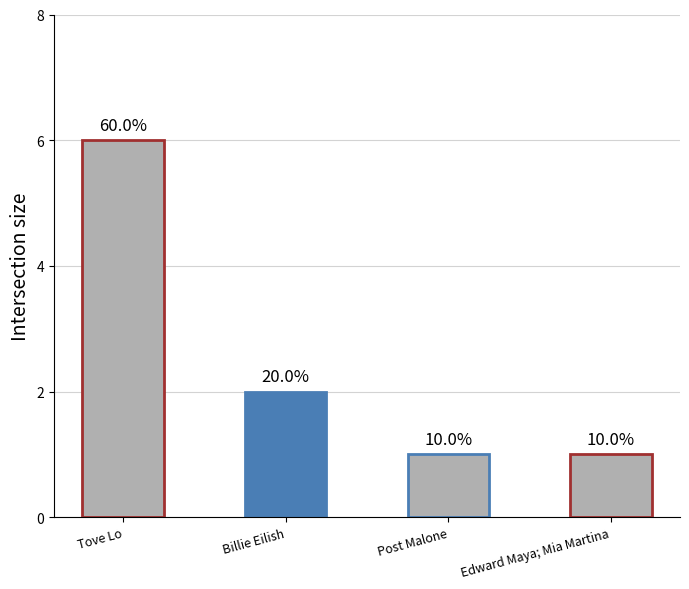

List the labels in order of value, smallest first.

Post Malone, Edward Maya; Mia Martina, Billie Eilish, Tove Lo